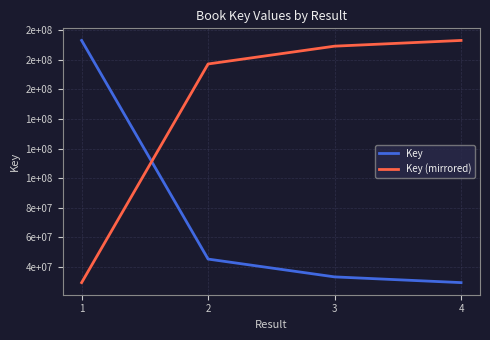

Is this an area chart (filled region under the line)?

No